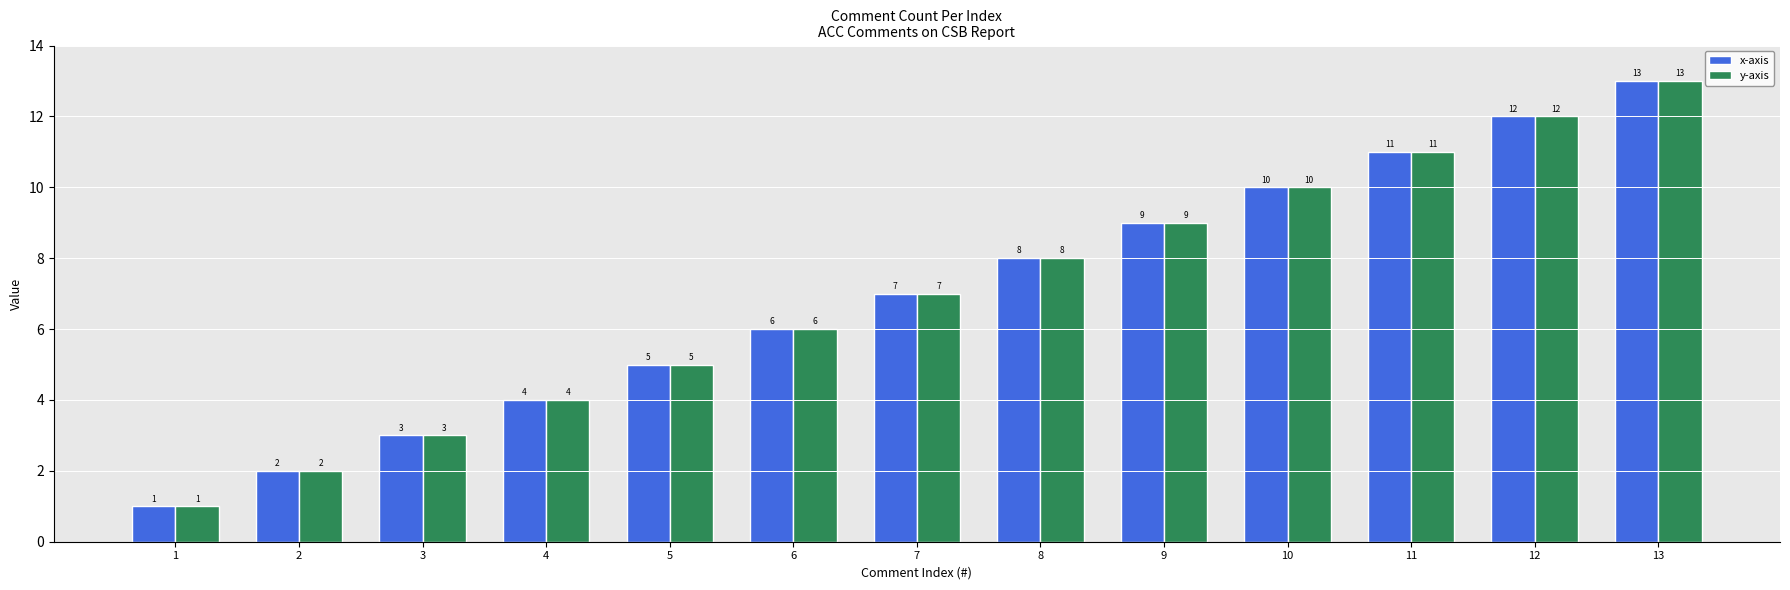

Rank the categories by x-axis value from highest to lowest.

13, 12, 11, 10, 9, 8, 7, 6, 5, 4, 3, 2, 1